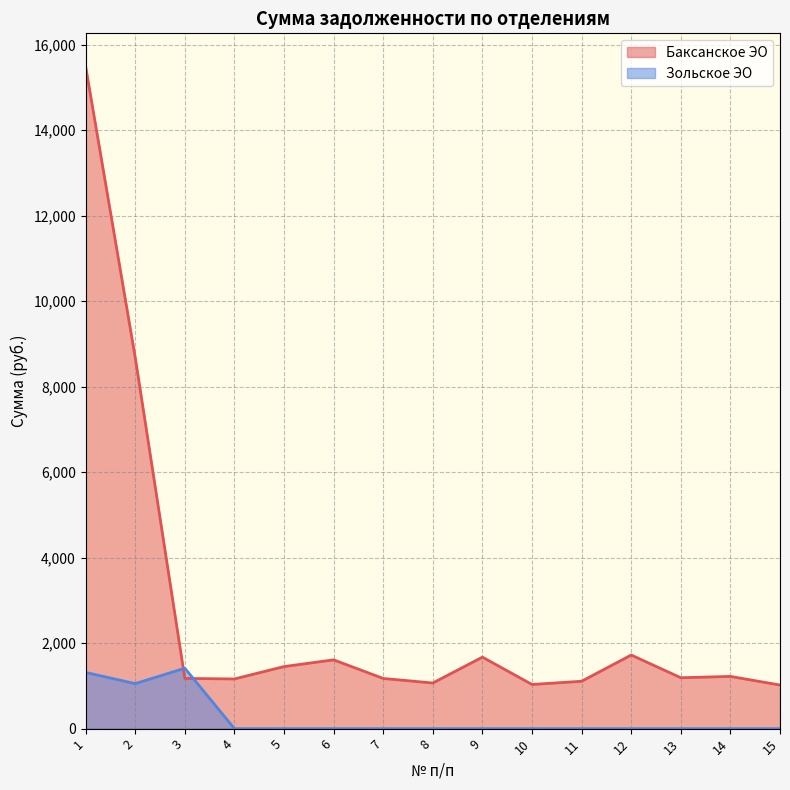

How many data points does each series have?

15